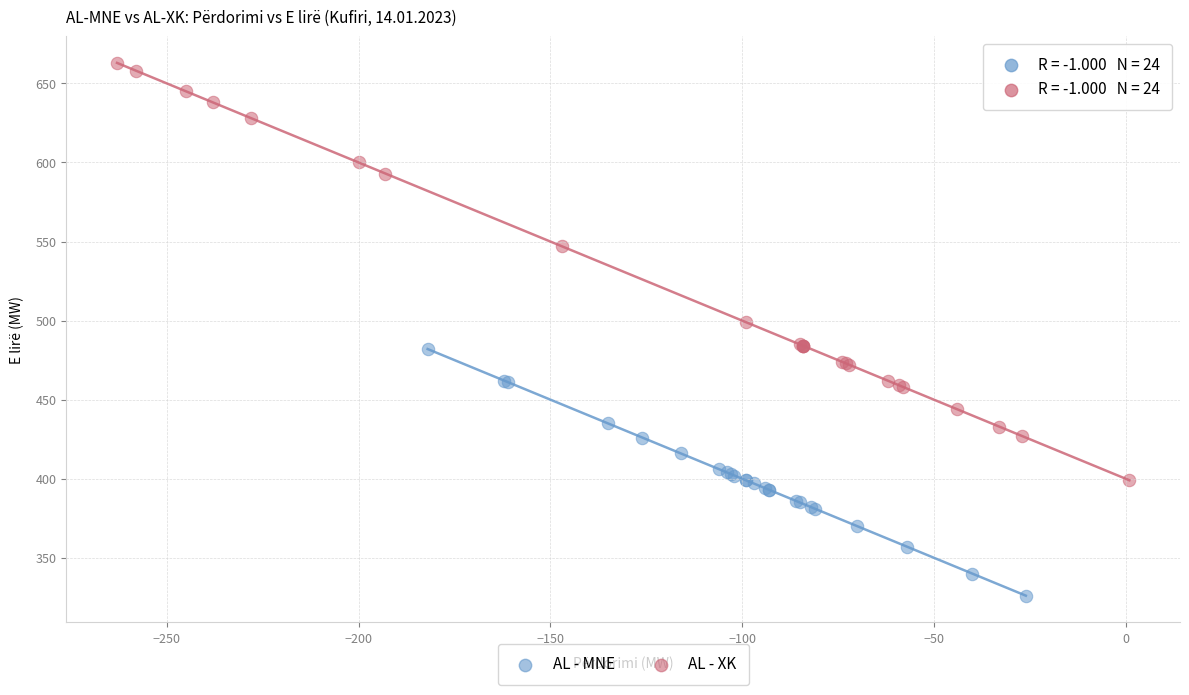

Which series has the widest spread of Y values?

AL - XK